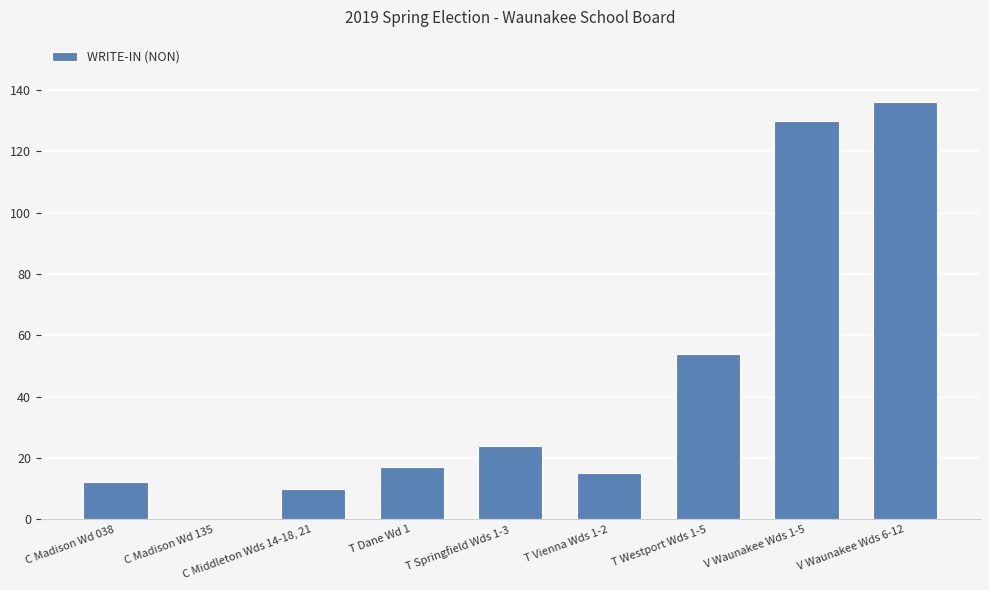

What value does the data have at T Westport Wds 1-5, to the nearest 10?

50